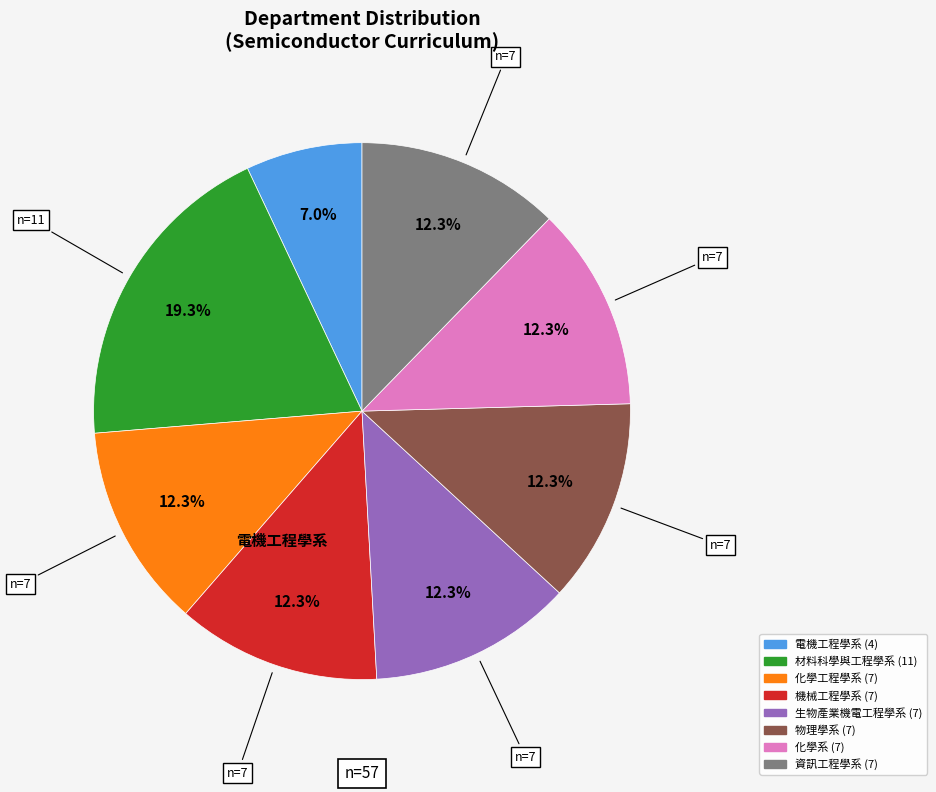

The 化學工程學系 slice represents 12% of the pie. True or false?

True